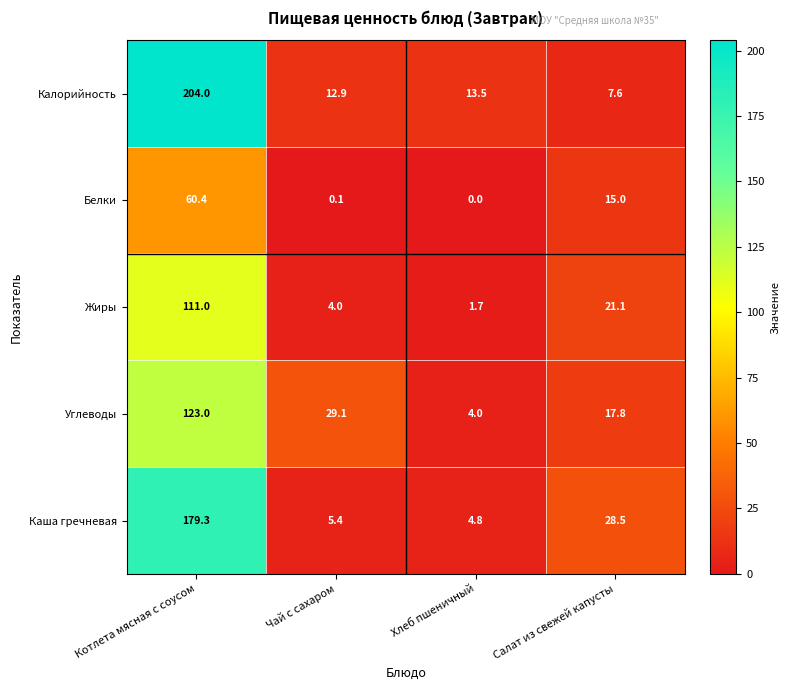

At which label does Каша гречневая reach its minimum?

Хлеб пшеничный